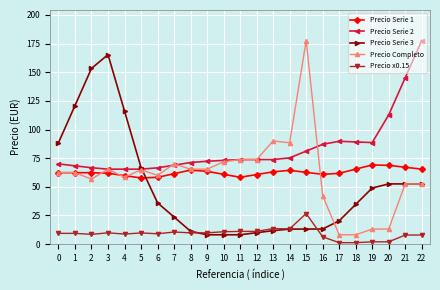

What are all the series names shown in the legend?

Precio Serie 1, Precio Serie 2, Precio Serie 3, Precio Completo, Precio x0.15